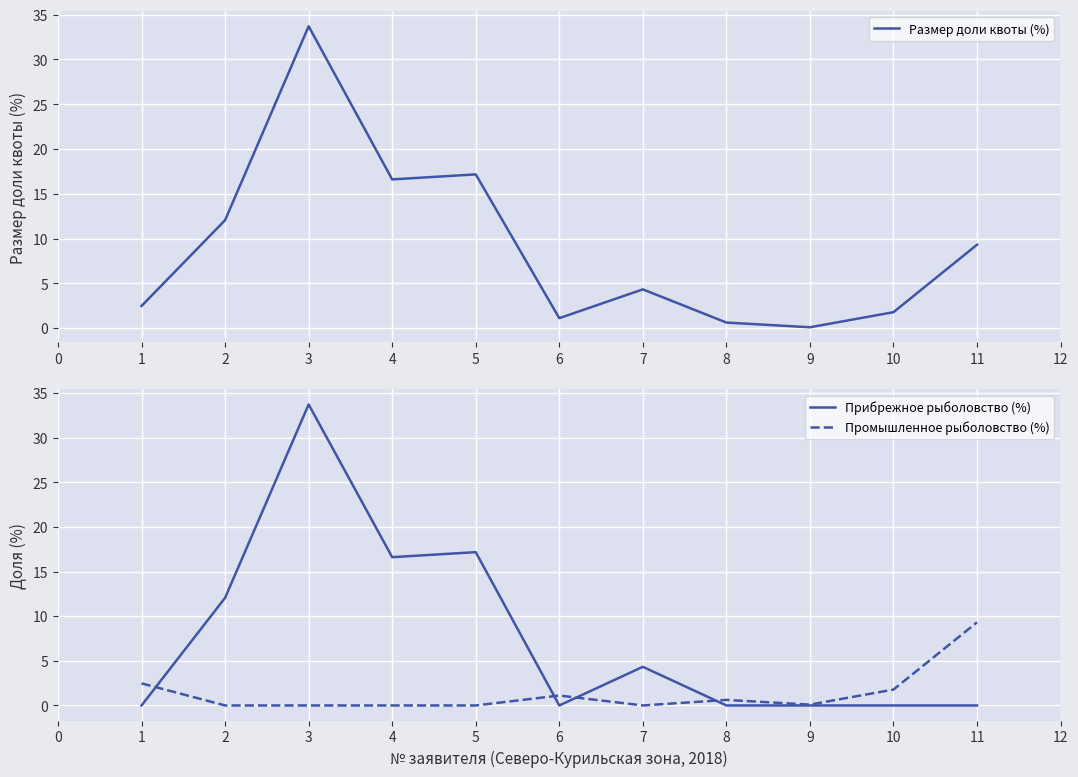

Is this an area chart (filled region under the line)?

No